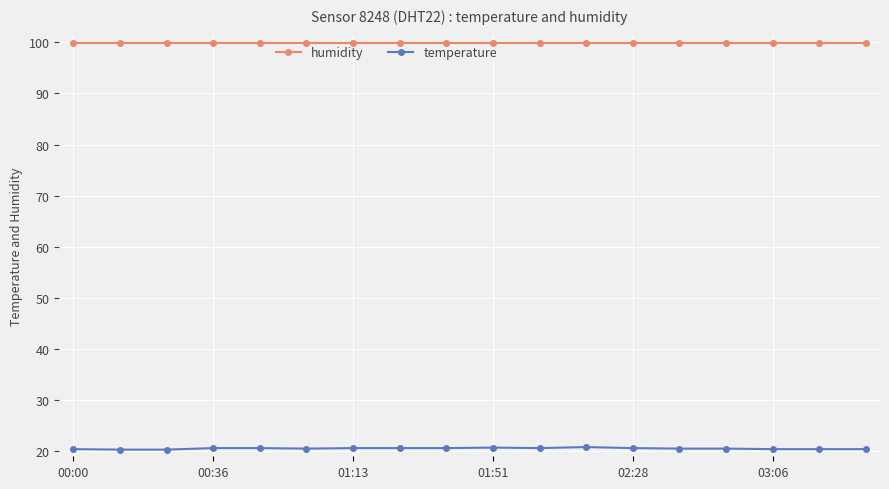

What is the value of the temperature point at the 8th from the left?

20.6